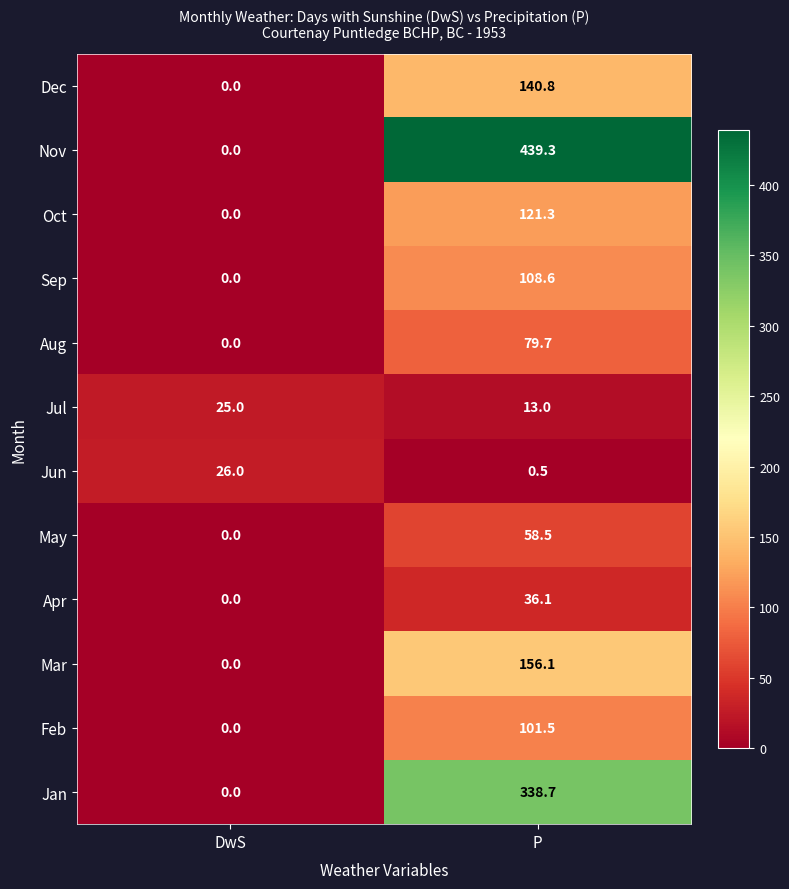

Rank the categories by Sep value from highest to lowest.

P, DwS